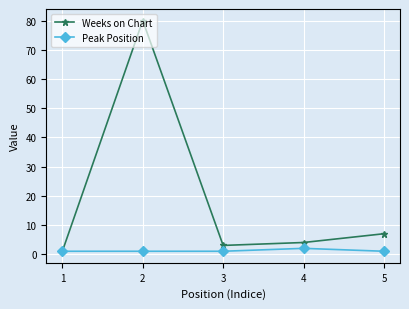

What is the difference between the maximum and minimum values in the Weeks on Chart series?

79